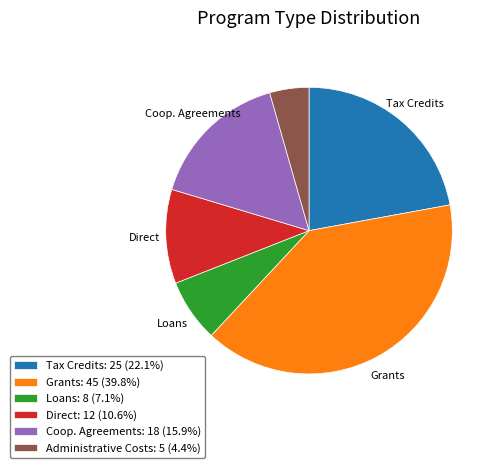

How many slices are in this pie chart?

6